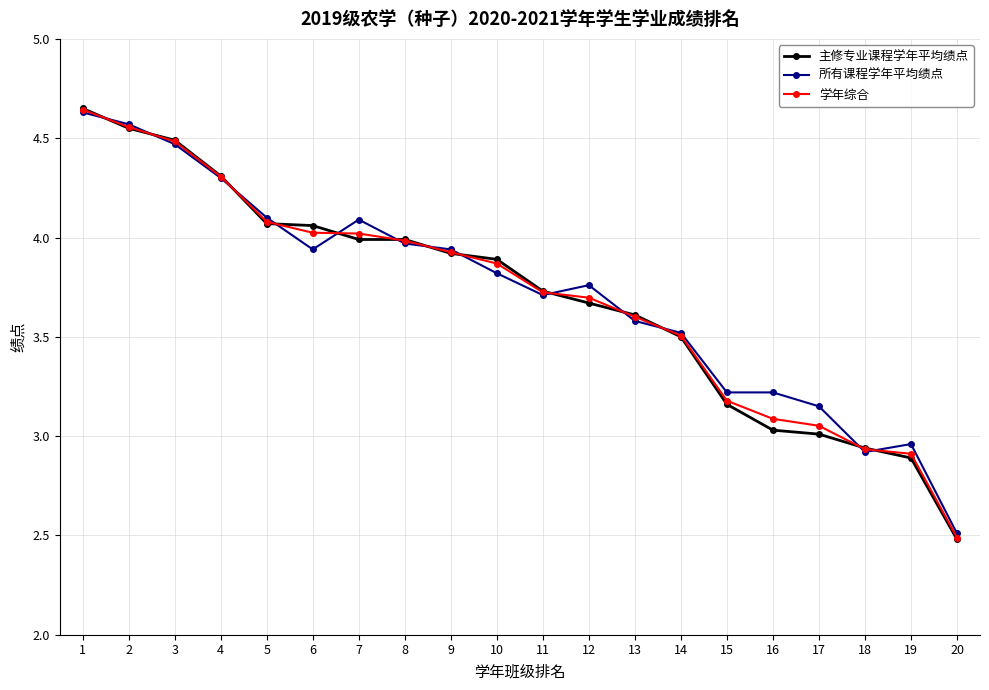

True or false: 学年综合 and 所有课程学年平均绩点 cross at least once.

True